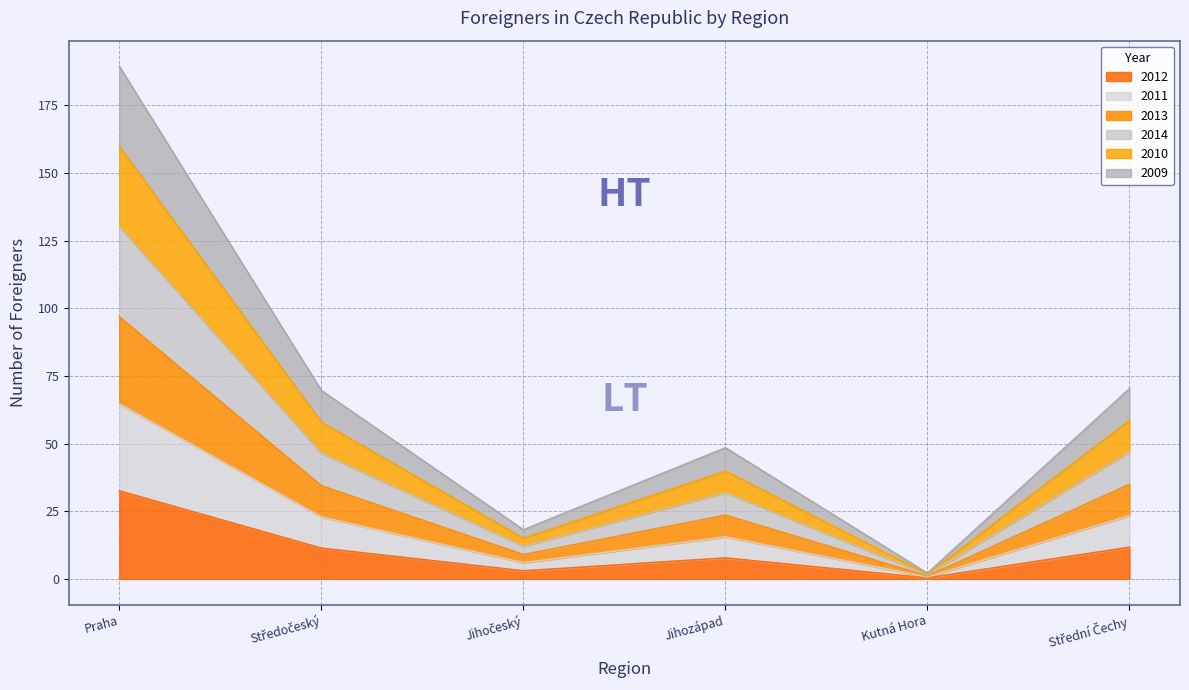

At which category is the sum across all series the highest?

Praha